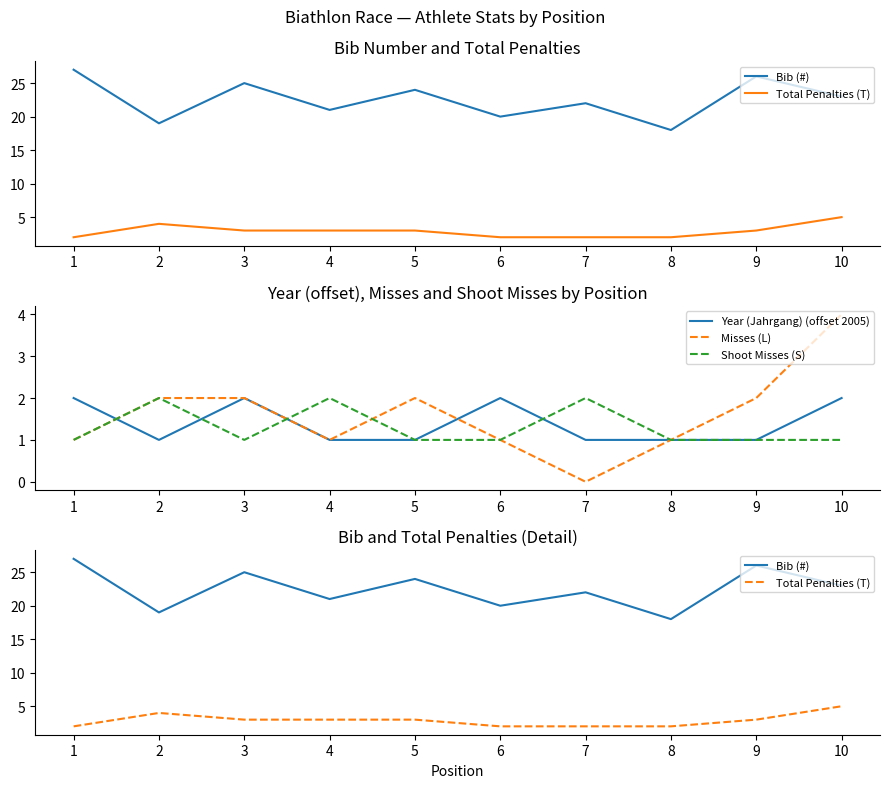

What is the total value across all series at 3?

33